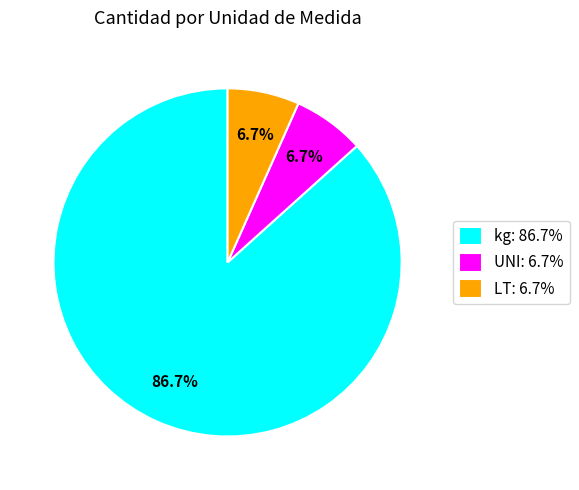

Which category has the biggest portion of the pie?

kg: 86.7%